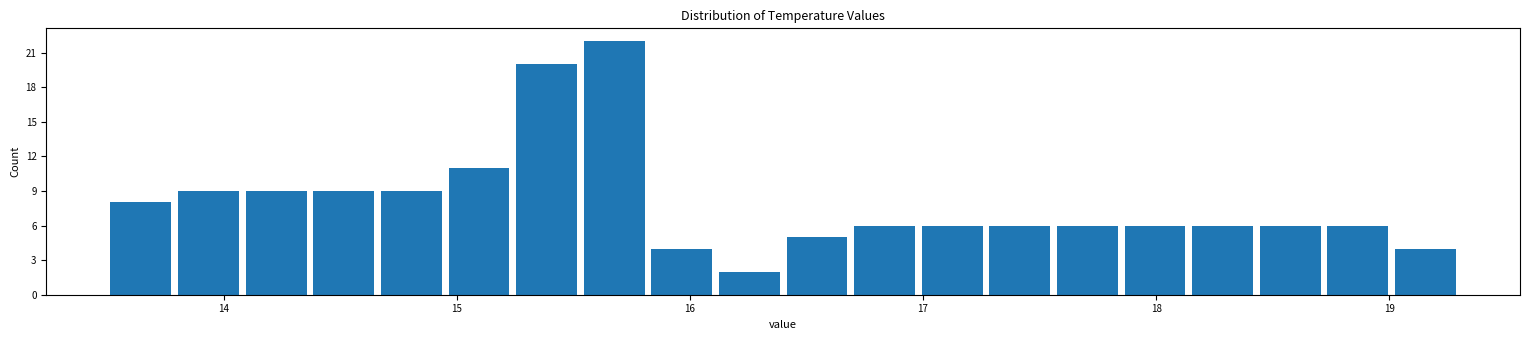

Around what value on the x-axis is the tallest bar? Give the approximate position of its centre, as read against the axis.

15.7